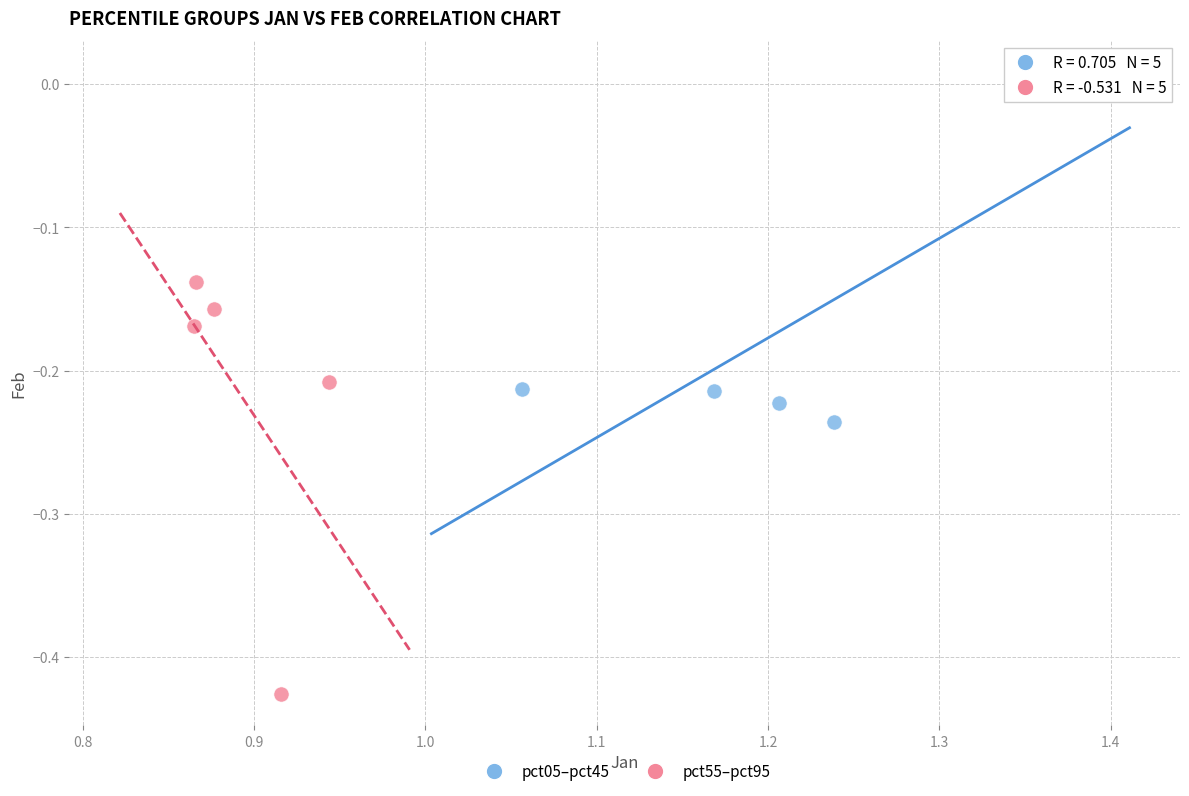

Which series has the widest spread of Y values?

pct55–pct95